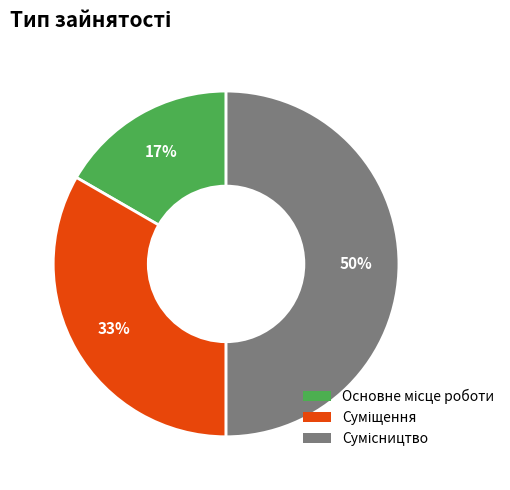

How many segments does this pie chart have?

3